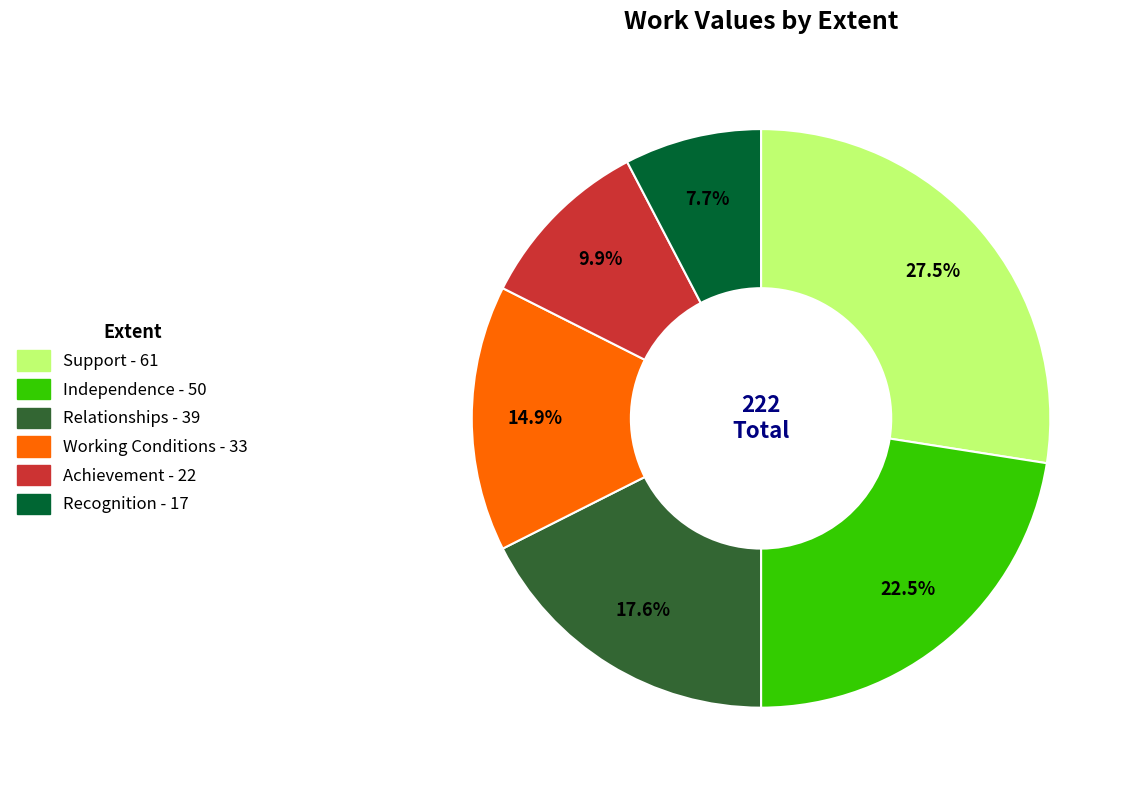

Which slice is the smallest?

Recognition